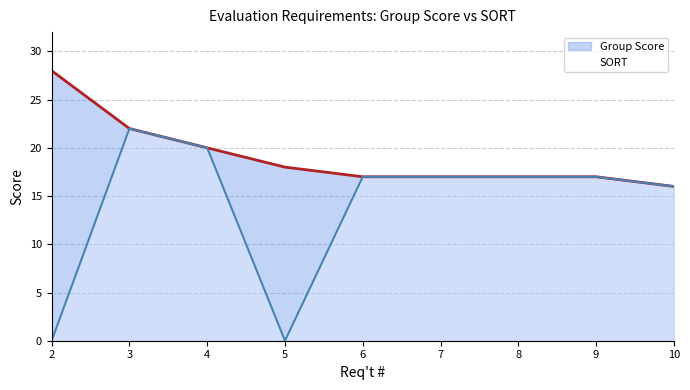

At which category does SORT reach its first local peak?

3